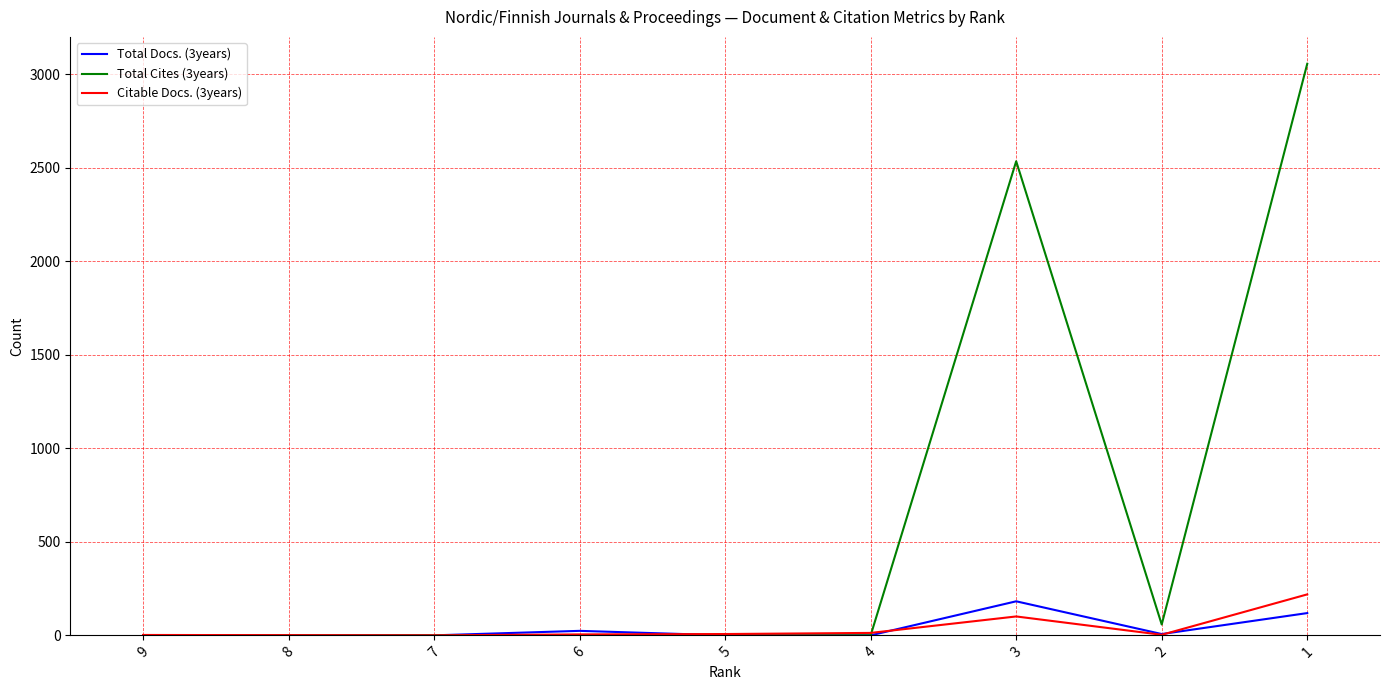

List the series in order of their peak value, highest first.

Total Cites (3years), Citable Docs. (3years), Total Docs. (3years)